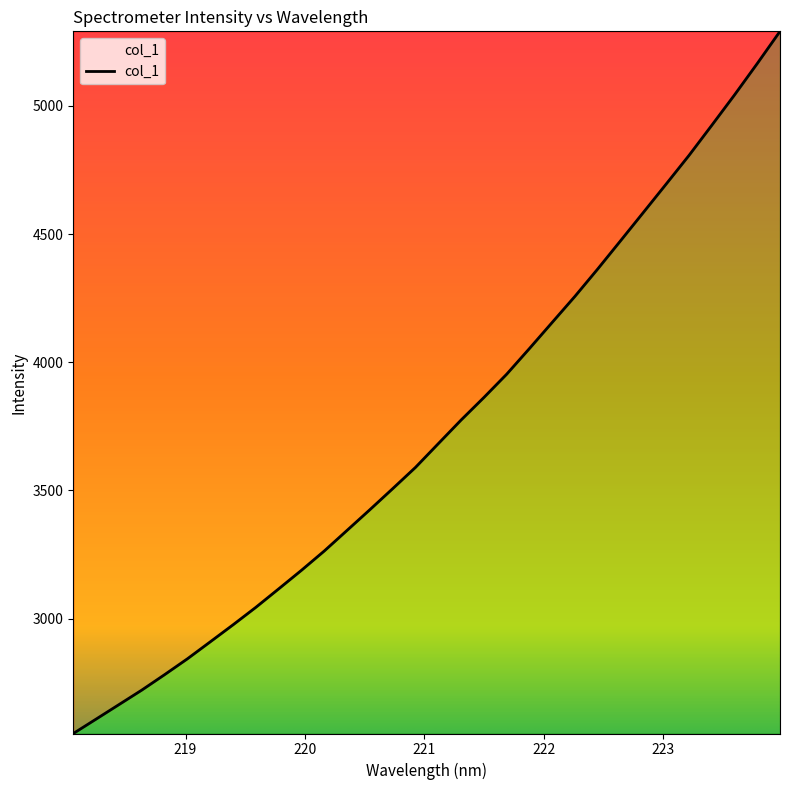

What is the smallest value displayed?

2551.6